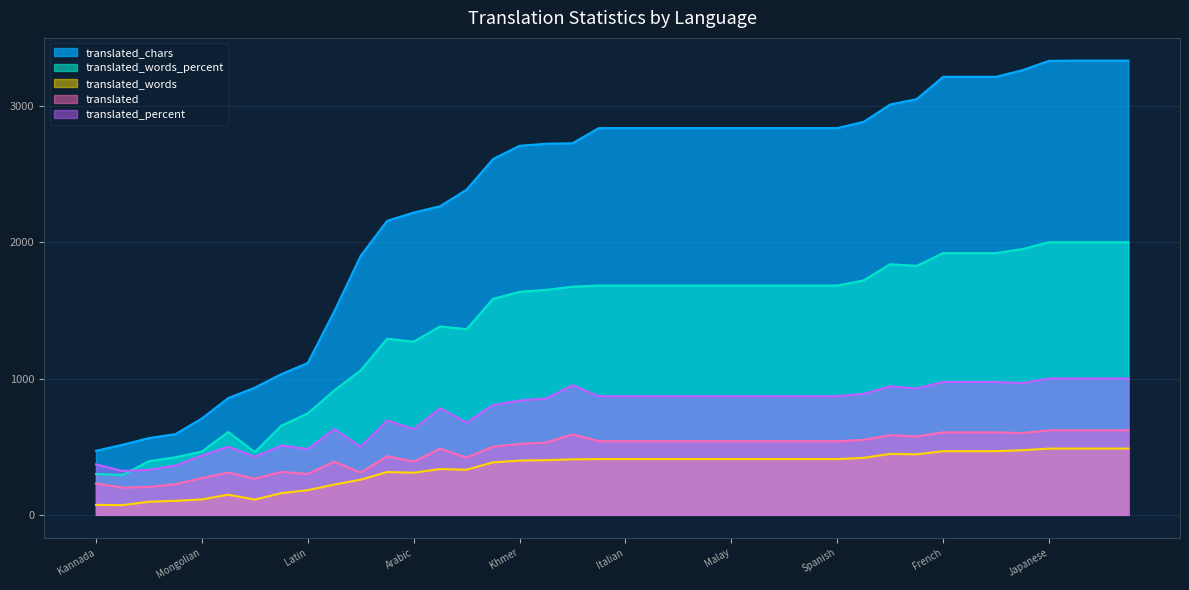

Which series has the largest range (max minus min)?

translated_chars